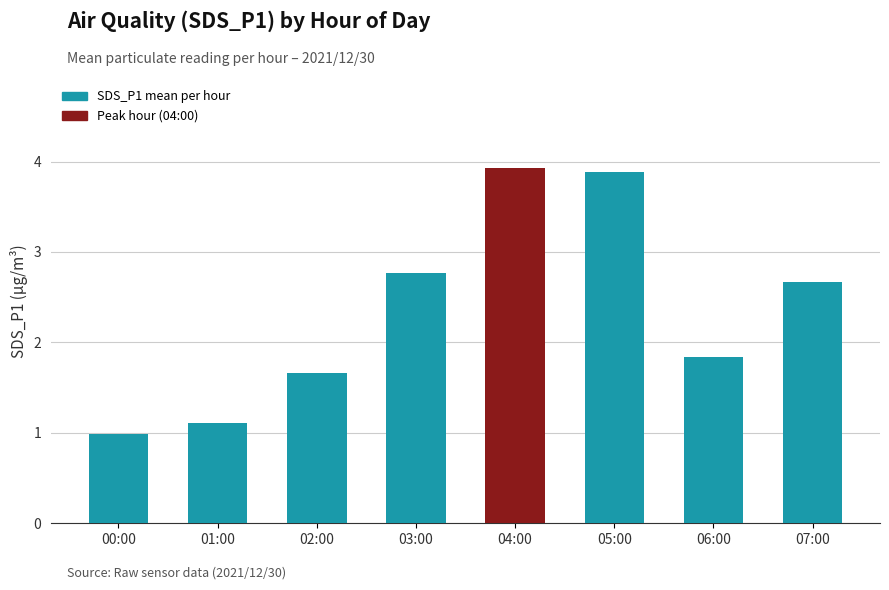

Reading right to left, extract all data points from this chart.

2.7	1.8	3.9	3.9	2.8	1.7	1.1	1.0